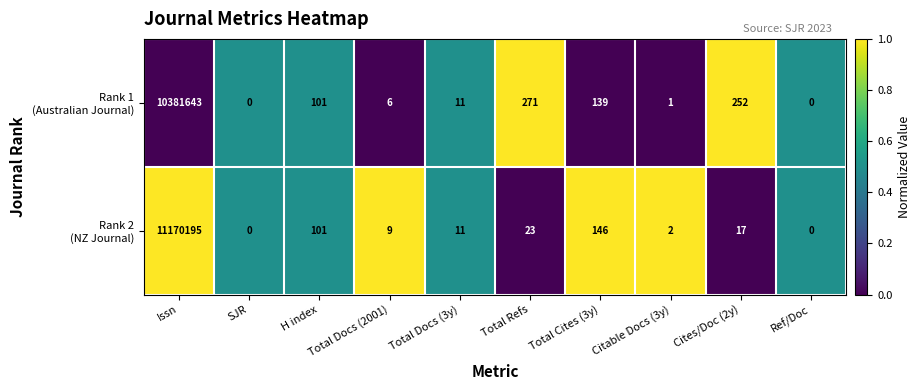

What is the spread (max minus min) of values at Total Docs (2001)?

3